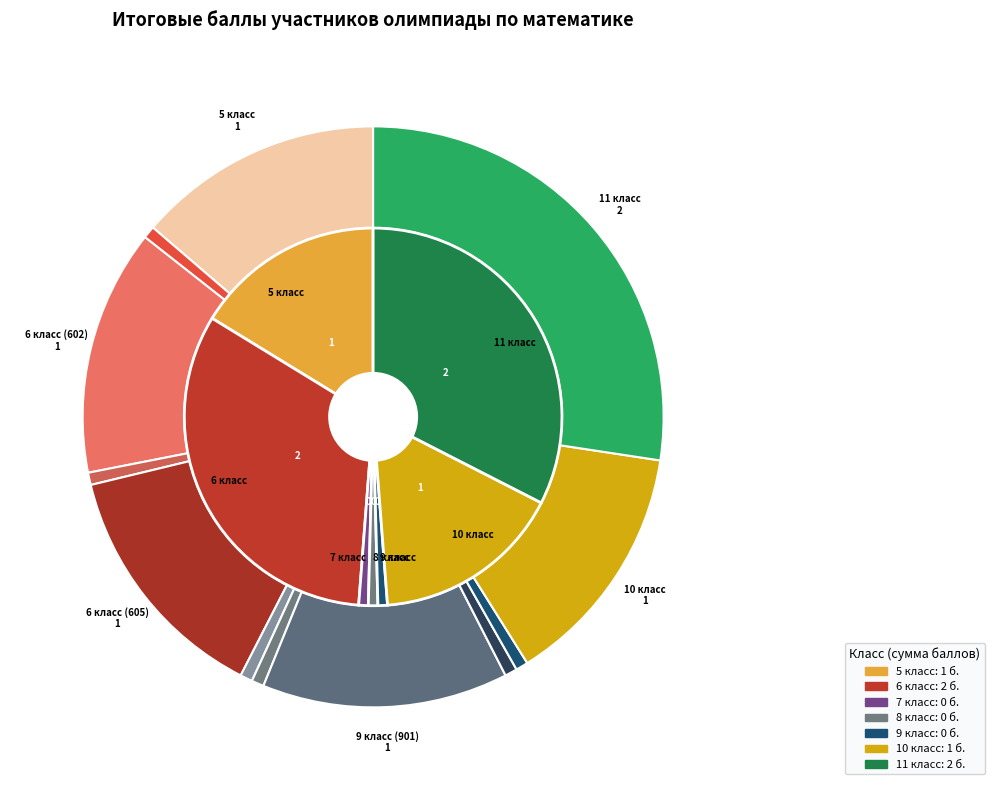

Rank the categories by value from lowest to highest.

6 класс (601), 6 класс (604), 7 класс, 8 класс, 9 класс (906), 9 класс, 5 класс, 6 класс (602), 6 класс (605), 9 класс (901), 10 класс, 11 класс